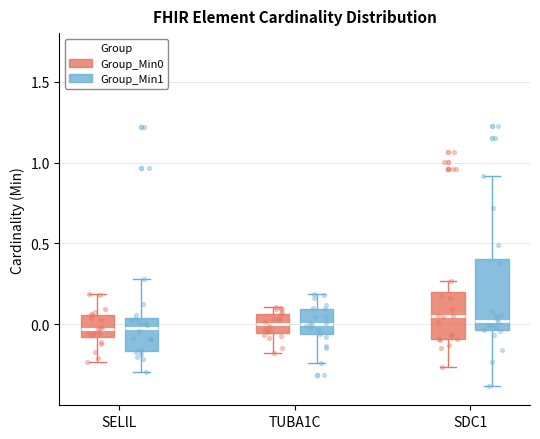

Reading left to right, read every box against the y-axis: the position of its median line, the range the box covers, and the ends of its whiskers. The values are not printed on the chart, so give them approximately, as read against the axis.

SELlL (Group_Min0): median -0.05, box -0.10 to 0.05, whiskers -0.25 to 0.20
SELlL (Group_Min1): median 0.00, box -0.15 to 0.05, whiskers -0.30 to 0.30
TUBA1C (Group_Min0): median 0.00, box -0.05 to 0.05, whiskers -0.20 to 0.10
TUBA1C (Group_Min1): median 0.00, box -0.05 to 0.10, whiskers -0.25 to 0.20
SDC1 (Group_Min0): median 0.05, box -0.10 to 0.20, whiskers -0.25 to 0.25
SDC1 (Group_Min1): median 0.00, box -0.05 to 0.40, whiskers -0.40 to 0.90